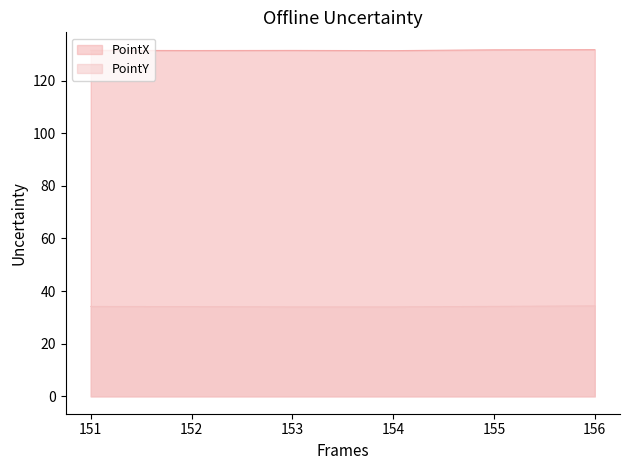

Does the chart have visible grid lines?

No